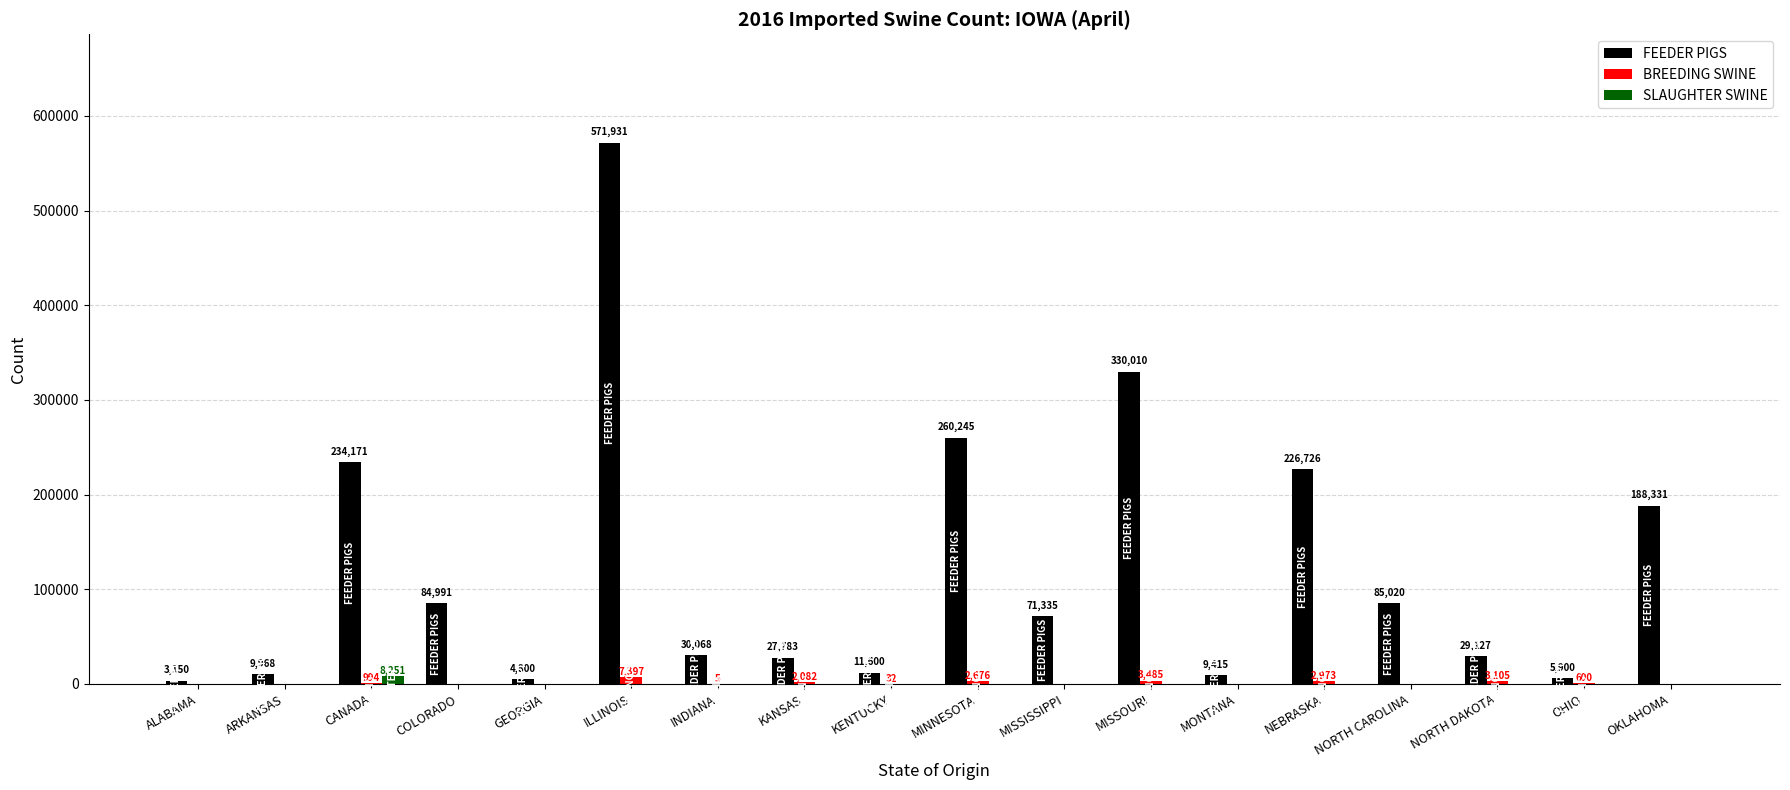

Between KENTUCKY and MISSOURI, which series saw the biggest shift?

FEEDER PIGS